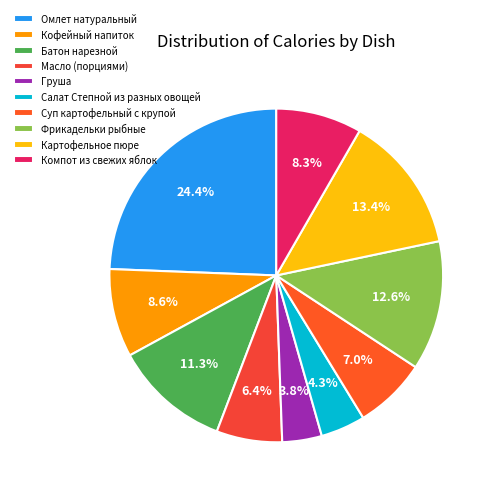

Is there any slice that represents more than half of the pie?

No